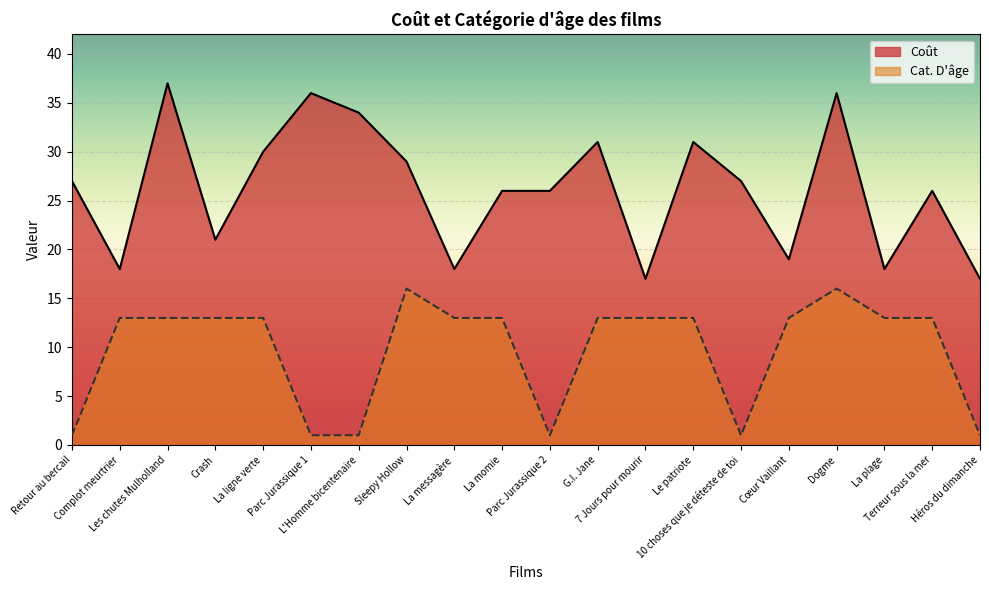

What is the label of the 6th point from the left?

Parc Jurassique 1